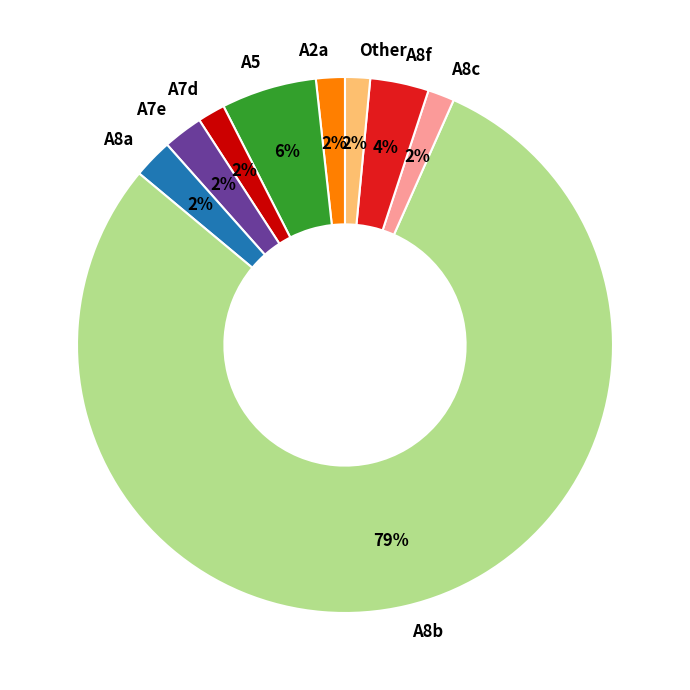

To the nearest percent, what is the average slice percentage?

11%